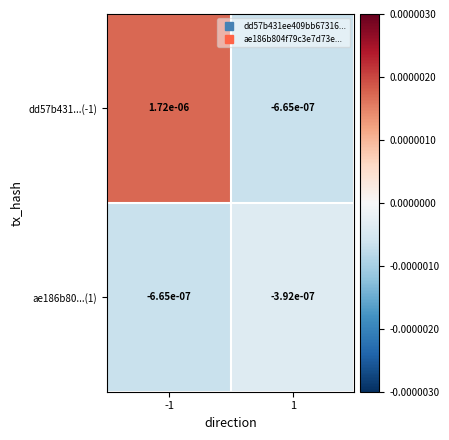

Reading left to right, extract all data points from this chart.

dd57b431...(-1): -1=0.0	1=-0.0
ae186b80...(1): -1=-0.0	1=-0.0